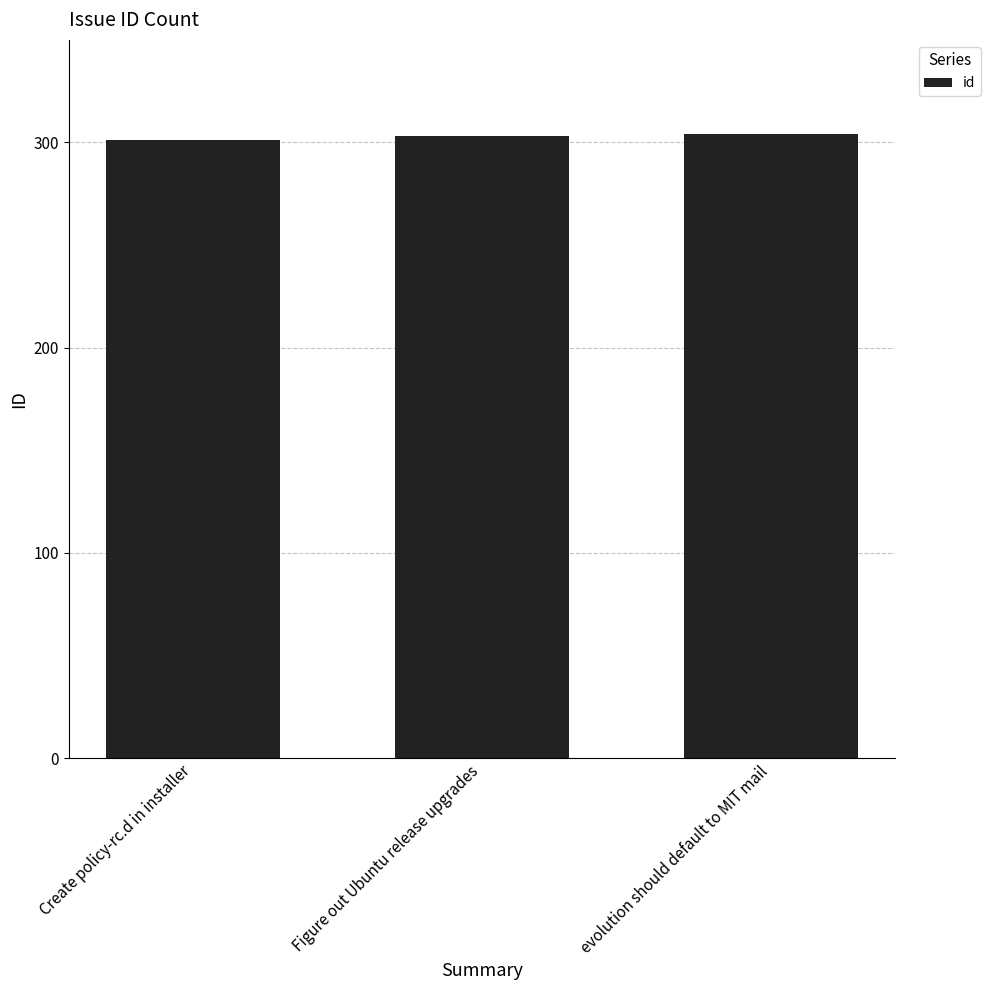

Read the value at evolution should default to MIT mail.

304